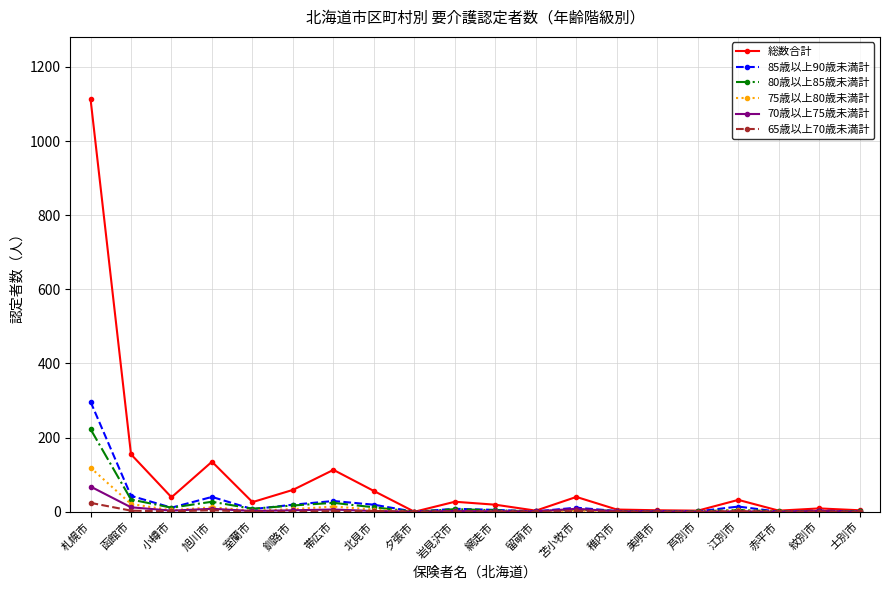

What is the difference between the 70歳以上75歳未満計 values at 美唄市 and 帯広市?

5